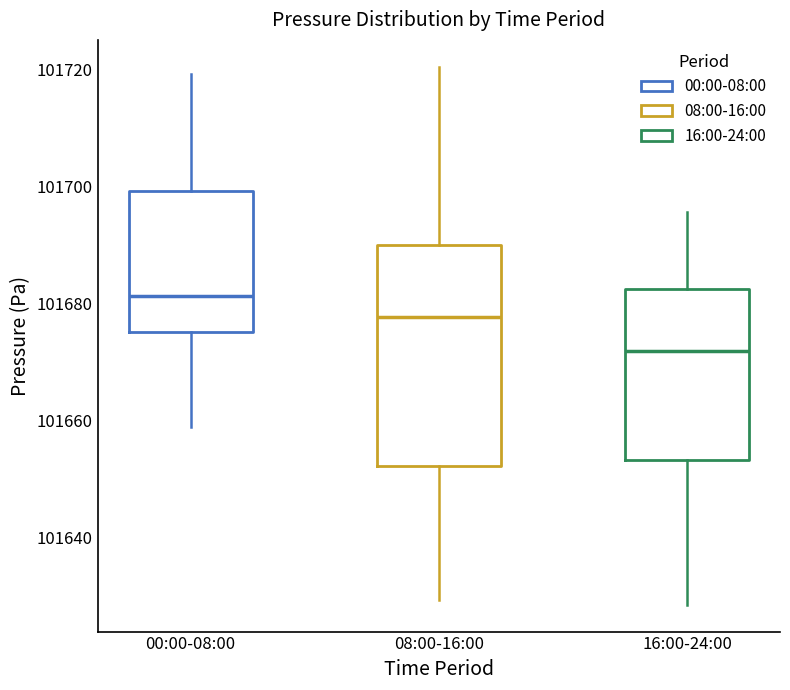

Which box has the lowest median line?

16:00-24:00